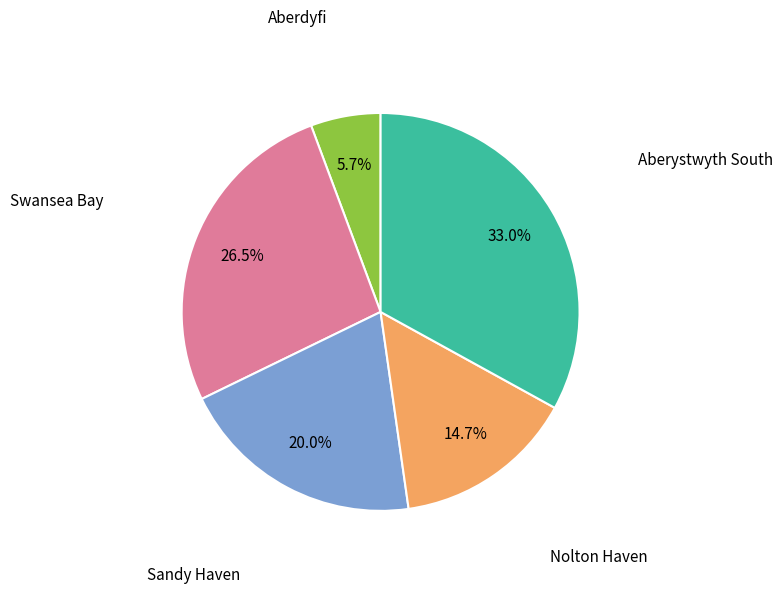

Which slice is the smallest?

Aberdyfi